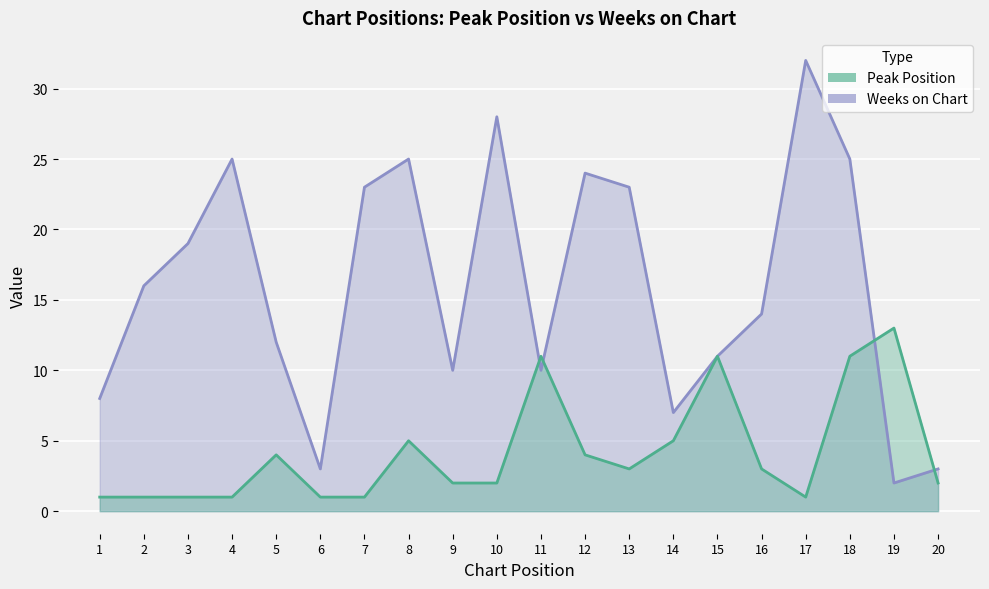

Reading right to left, list all the values displayed in this chart.

Peak Position: 2	13	11	1	3	11	5	3	4	11	2	2	5	1	1	4	1	1	1	1
Weeks on Chart: 3	2	25	32	14	11	7	23	24	10	28	10	25	23	3	12	25	19	16	8